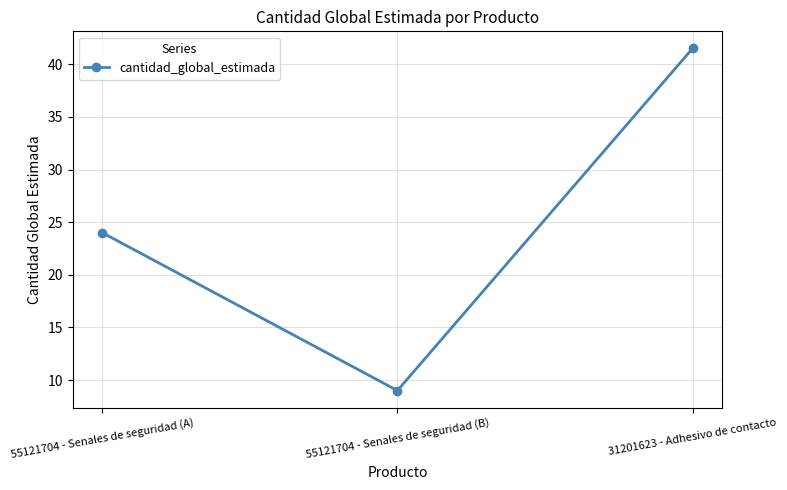

Reading left to right, what are all the values shown in this chart?

55121704 - Senales de seguridad (A)=24.0	55121704 - Senales de seguridad (B)=9.0	31201623 - Adhesivo de contacto=41.5